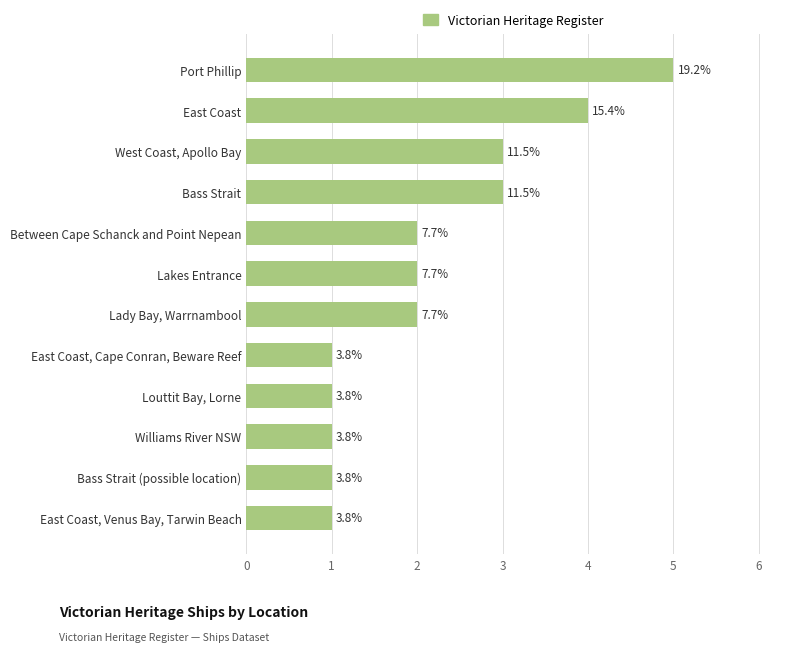

Does the chart contain any negative values?

No